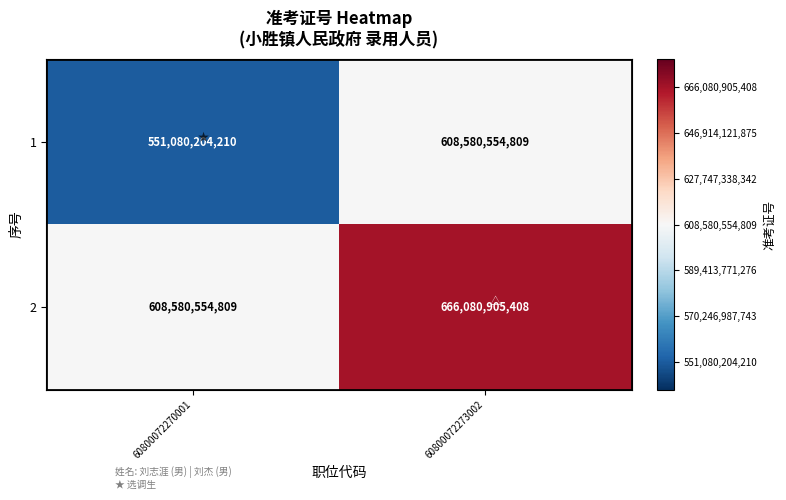

What is the average value of the 1 series?

579830379510